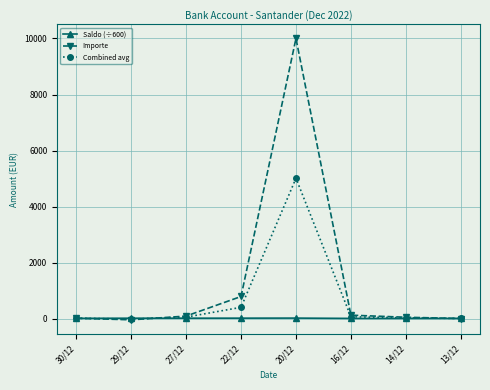

Where is Combined avg nearest to the value 2505?

22/12